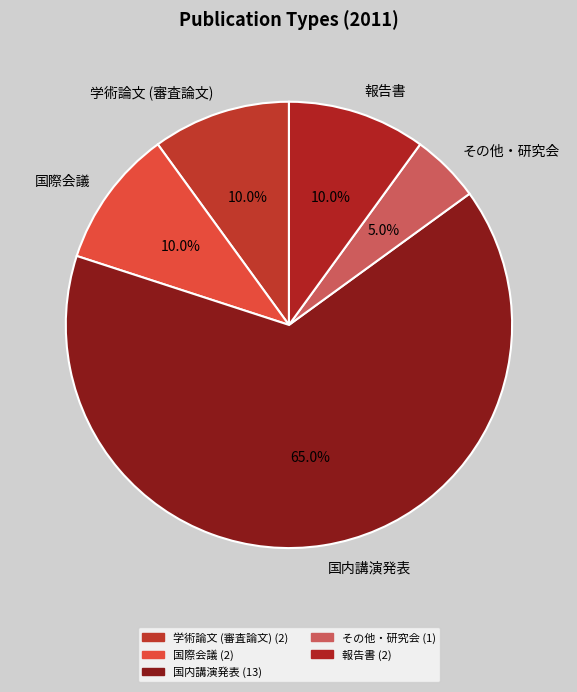

Does その他・研究会 represent more than half of the total?

No